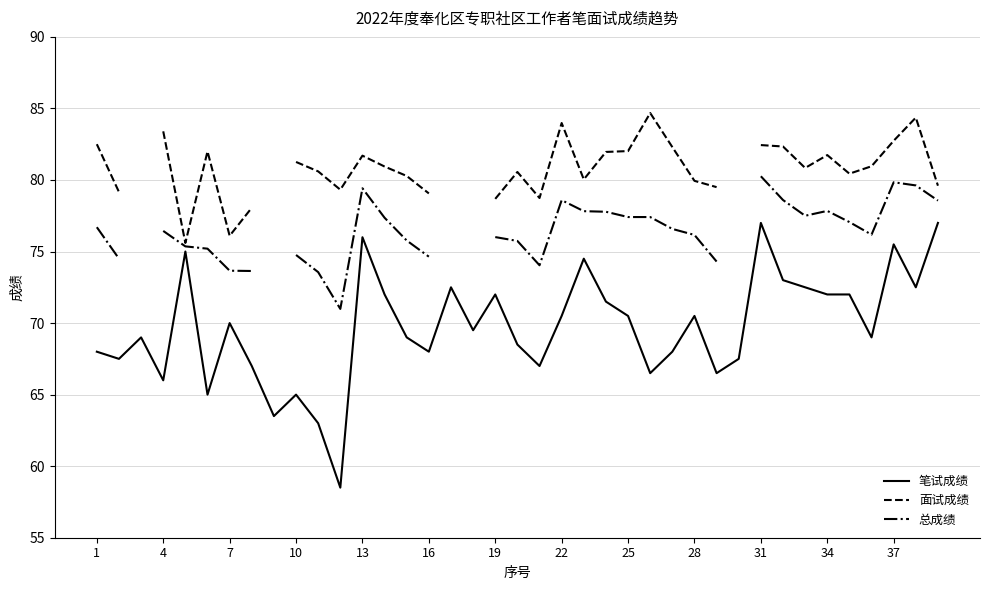

What is the value of the 笔试成绩 point at the 6th from the left?

65.0